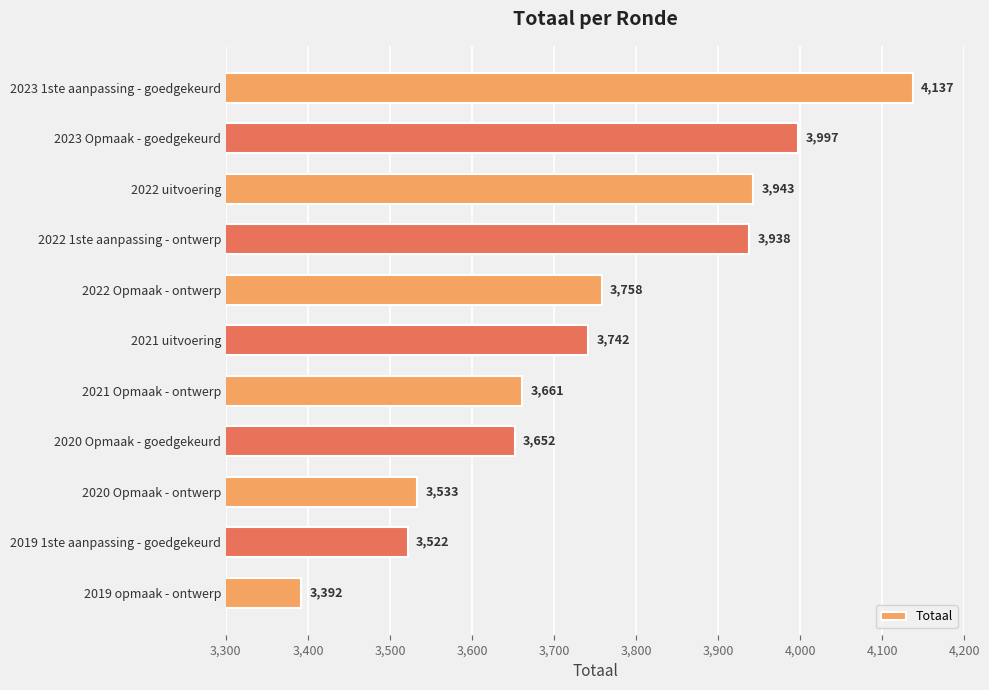

Rank the categories by value from lowest to highest.

2019 opmaak - ontwerp, 2019 1ste aanpassing - goedgekeurd, 2020 Opmaak - ontwerp, 2020 Opmaak - goedgekeurd, 2021 Opmaak - ontwerp, 2021 uitvoering, 2022 Opmaak - ontwerp, 2022 1ste aanpassing - ontwerp, 2022 uitvoering, 2023 Opmaak - goedgekeurd, 2023 1ste aanpassing - goedgekeurd